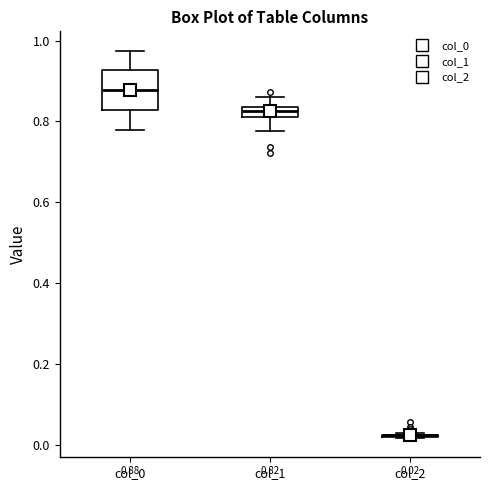

Which box is the tallest, from its lower edge to its upper edge?

col_0